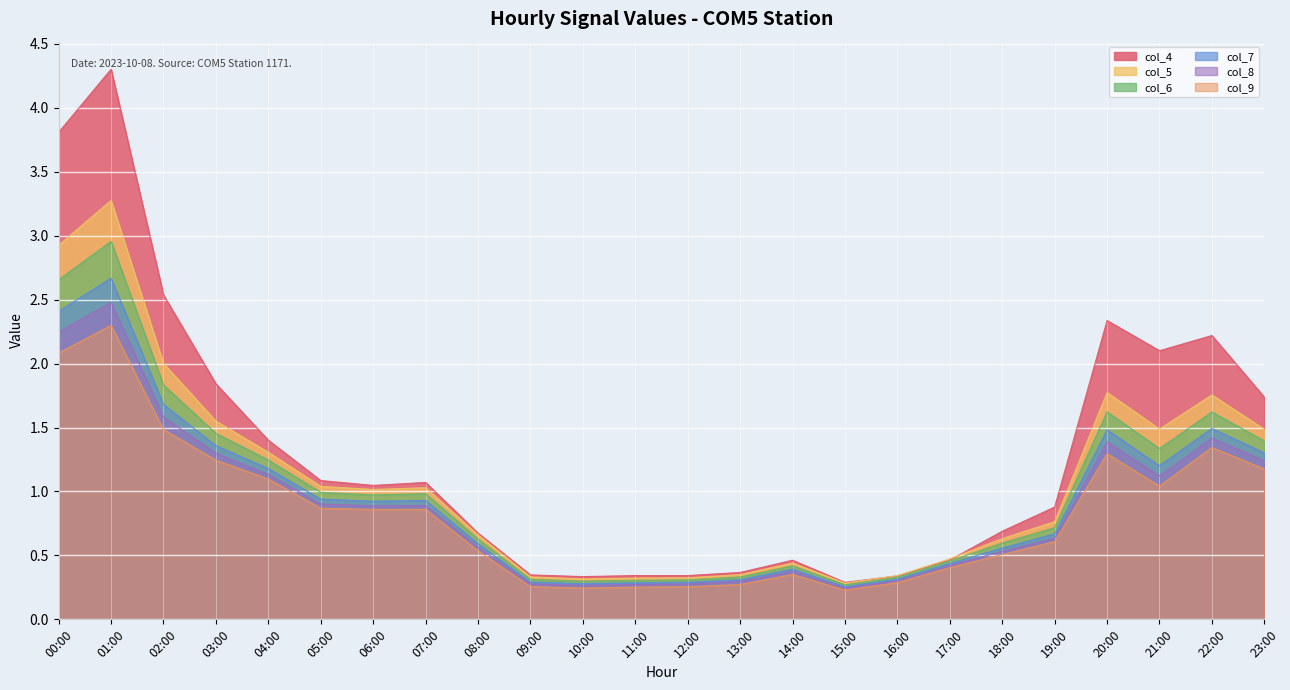

Between 15:00 and 18:00, which series saw the biggest shift?

col_4